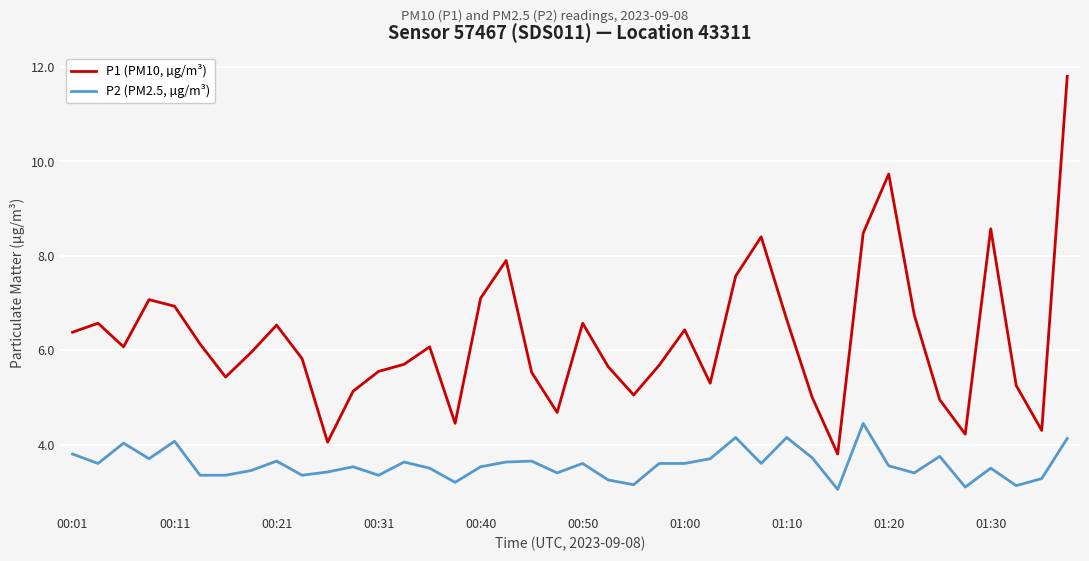

Rank the series by their maximum value, from highest to lowest.

P1 (PM10, µg/m³), P2 (PM2.5, µg/m³)